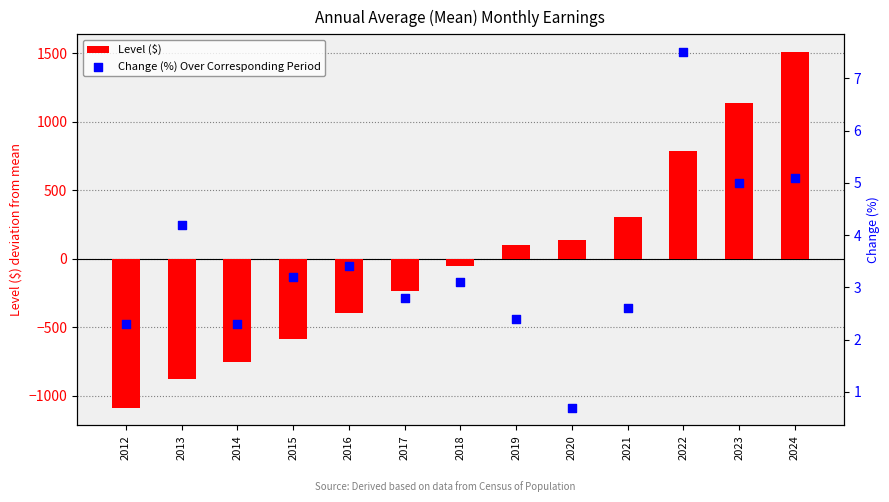

What is the total value across all series at 2020?

140.9